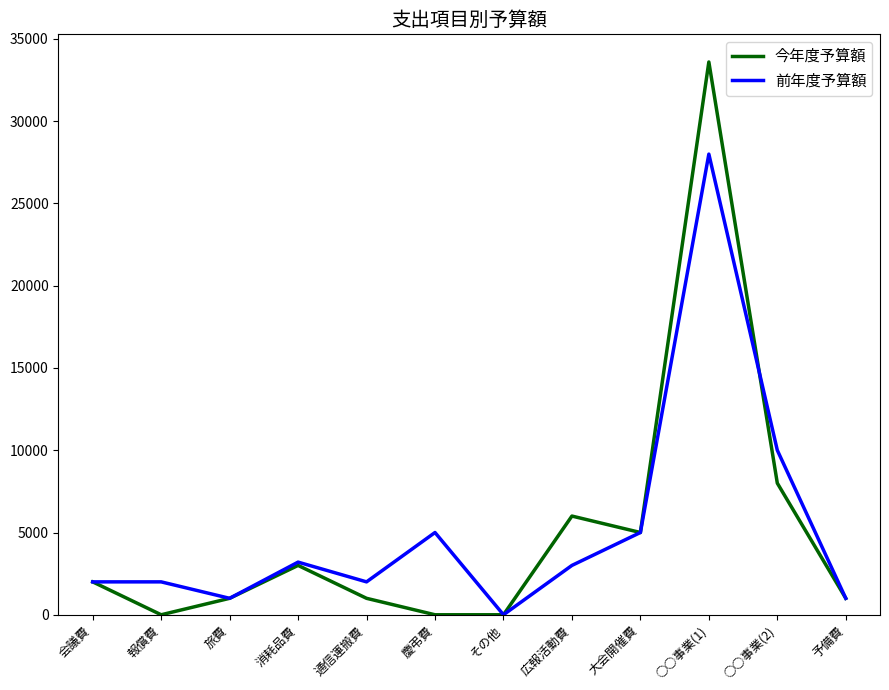

The value of 前年度予算額 at 通信運搬費 is 2000. True or false?

True